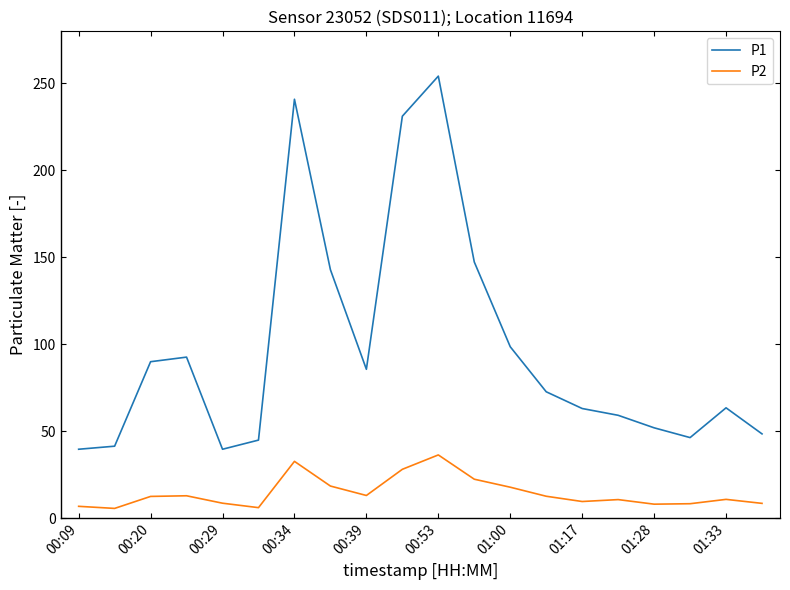

List the series in order of their overall mean, highest first.

P1, P2